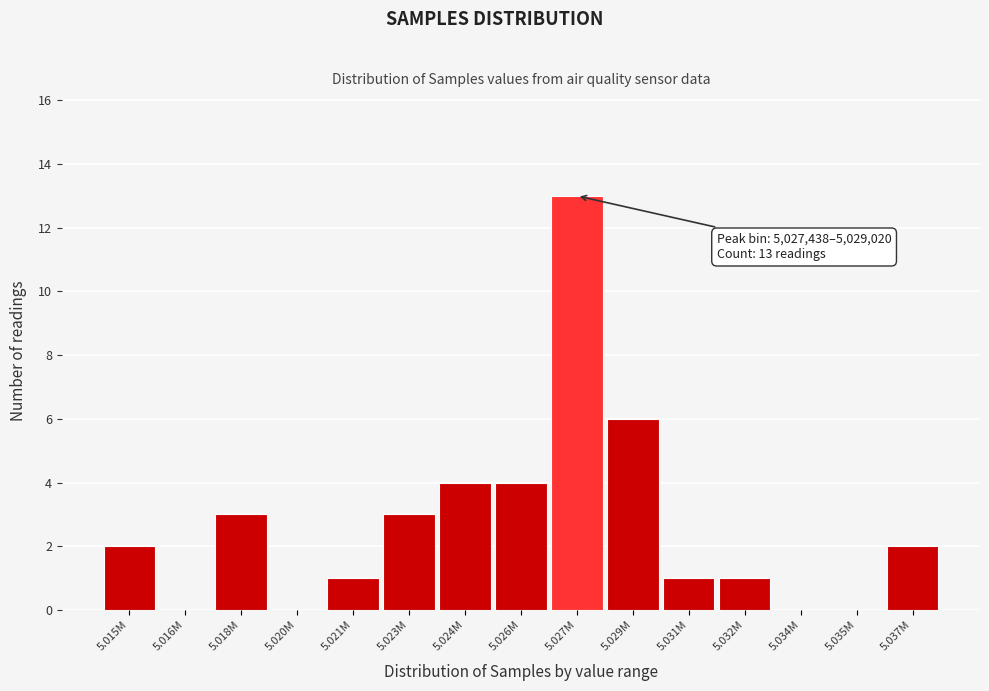

Reading left to right, list all the values displayed in this chart.

5.015M=2	5.016M=0	5.018M=3	5.020M=0	5.021M=1	5.023M=3	5.024M=4	5.026M=4	5.027M=13	5.029M=6	5.031M=1	5.032M=1	5.034M=0	5.035M=0	5.037M=2